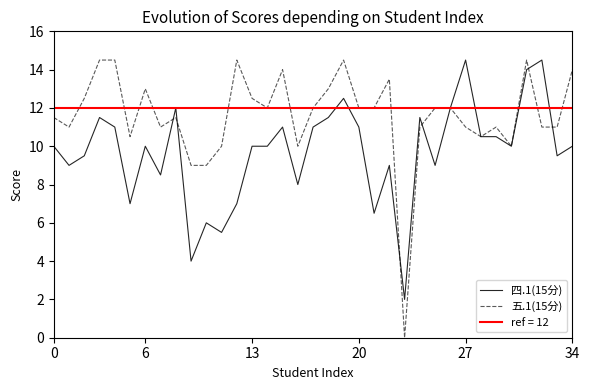

Which series has the largest total across all categories?

五.1(15分)